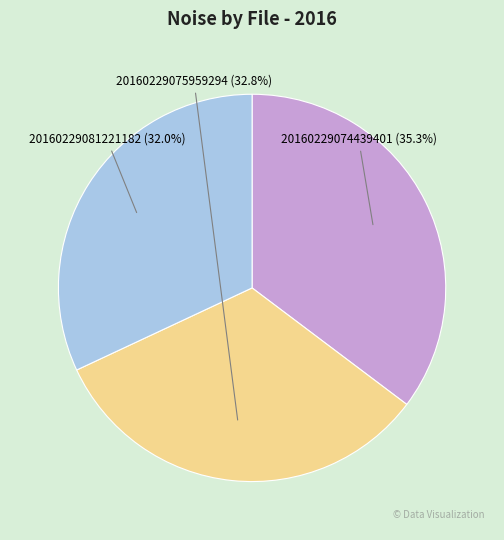

Does any single category account for the majority?

No